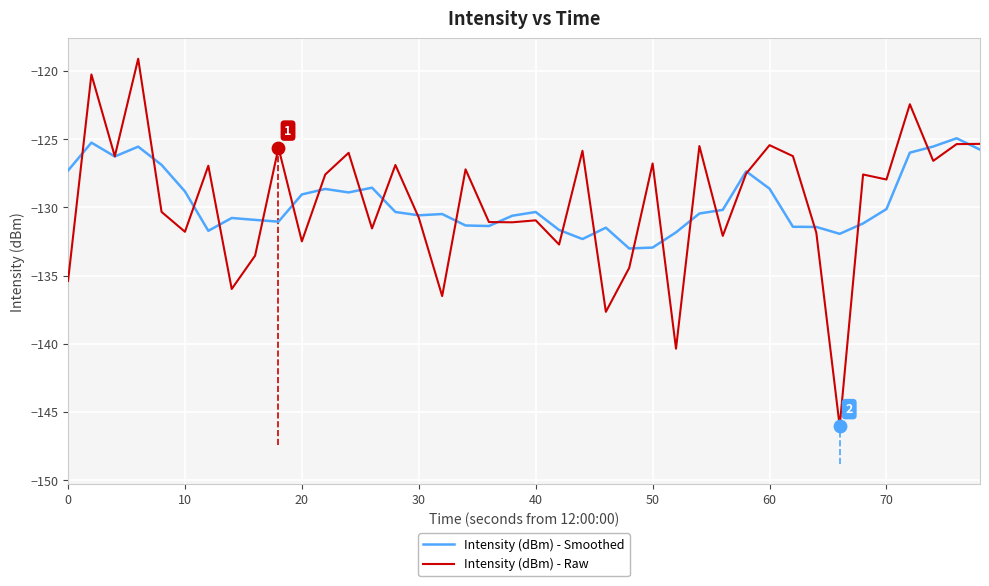

What is the minimum value for Intensity (dBm) - Smoothed?

-133.0